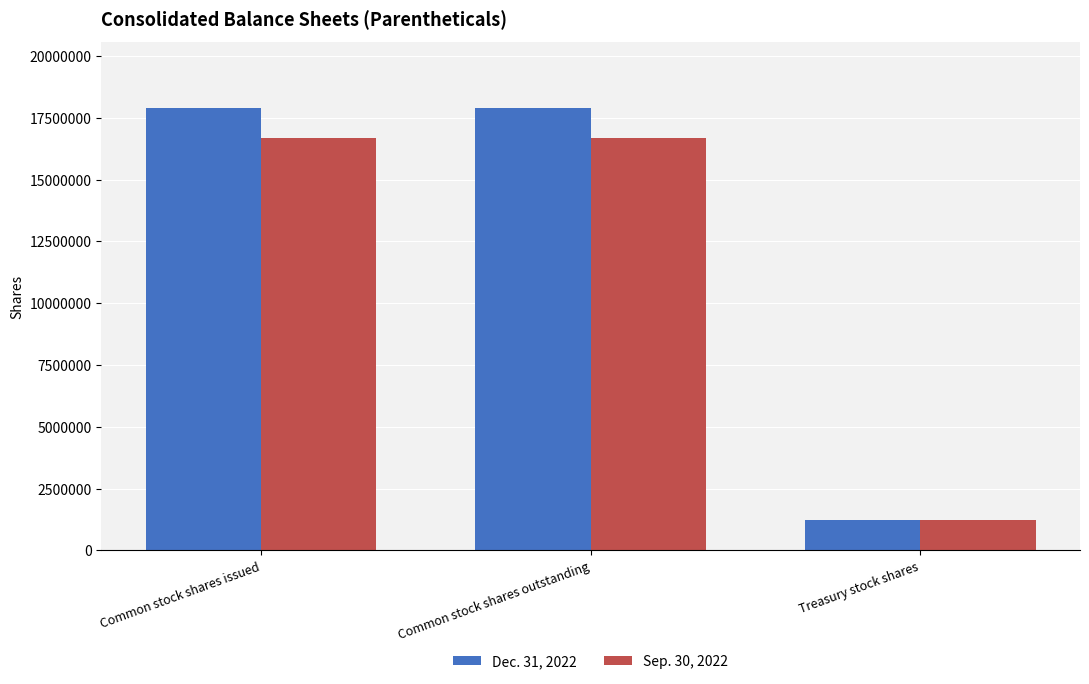

What is the value of the Sep. 30, 2022 bar at the 3rd from the left?

1218430